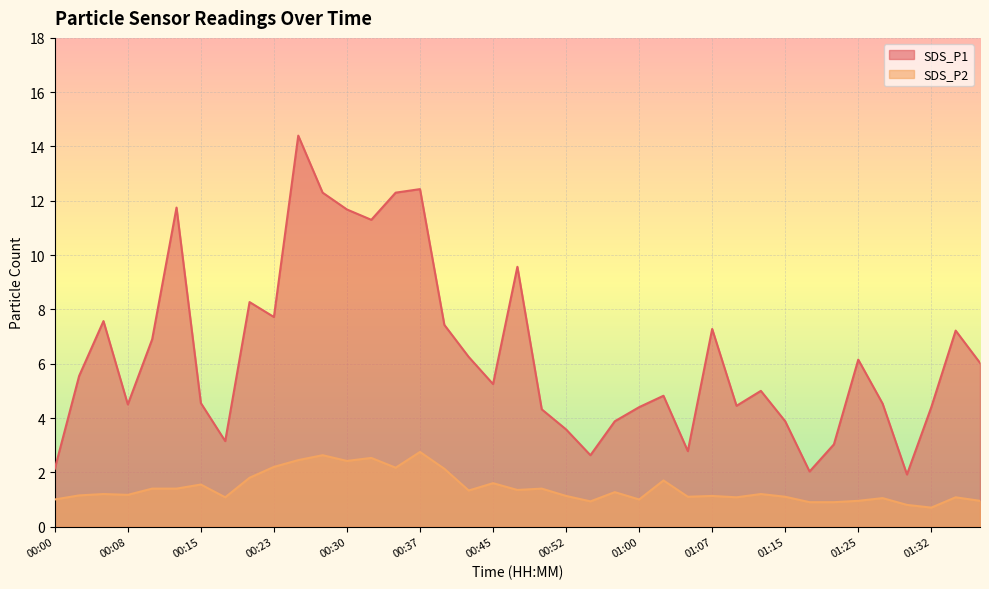

Reading left to right, what are all the values shown in this chart?

SDS_P1: 2.1	5.5	7.6	4.5	6.9	11.8	4.5	3.1	8.3	7.7	14.4	12.3	11.7	11.3	12.3	12.4	7.4	6.2	5.2	9.6	4.3	3.6	2.6	3.9	4.4	4.8	2.8	7.3	4.5	5.0	3.9	2.0	3.0	6.2	4.5	1.9	4.4	7.2	6.0
SDS_P2: 1.0	1.1	1.2	1.2	1.4	1.4	1.6	1.1	1.8	2.2	2.5	2.6	2.4	2.5	2.2	2.8	2.1	1.3	1.6	1.4	1.4	1.1	0.9	1.3	1.0	1.7	1.1	1.1	1.1	1.2	1.1	0.9	0.9	0.9	1.1	0.8	0.7	1.1	0.9